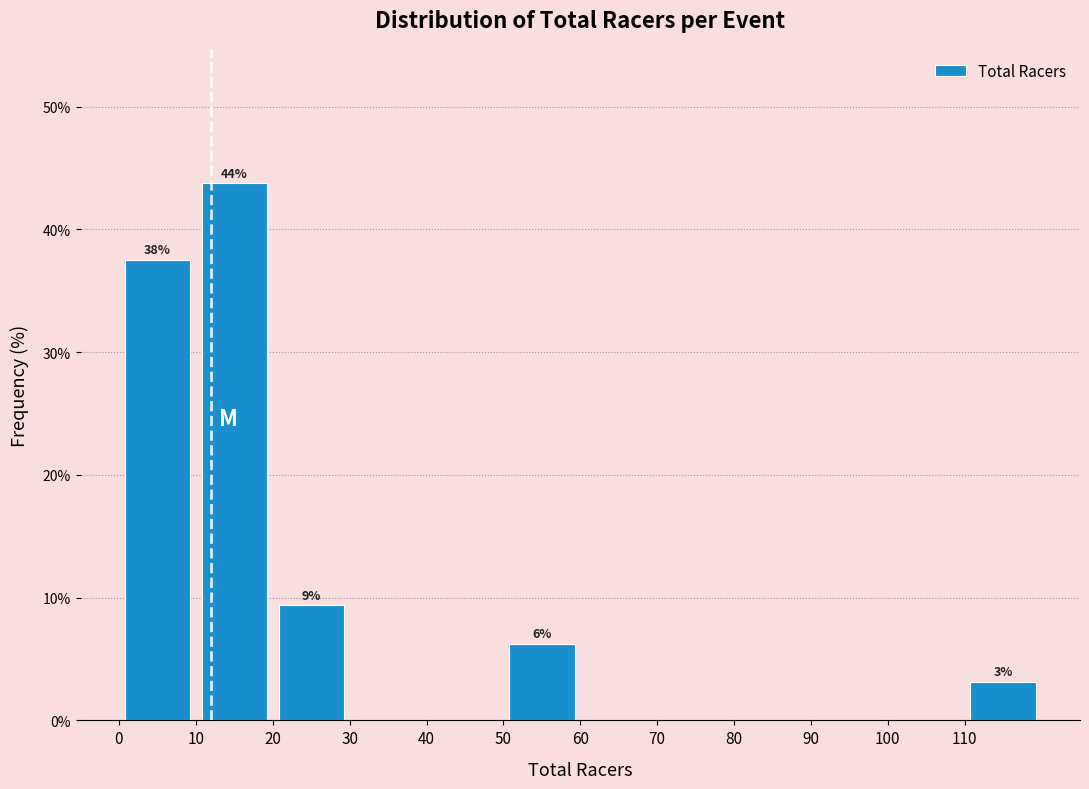

Over which range of the x-axis is the bar tallest?

10 to 20